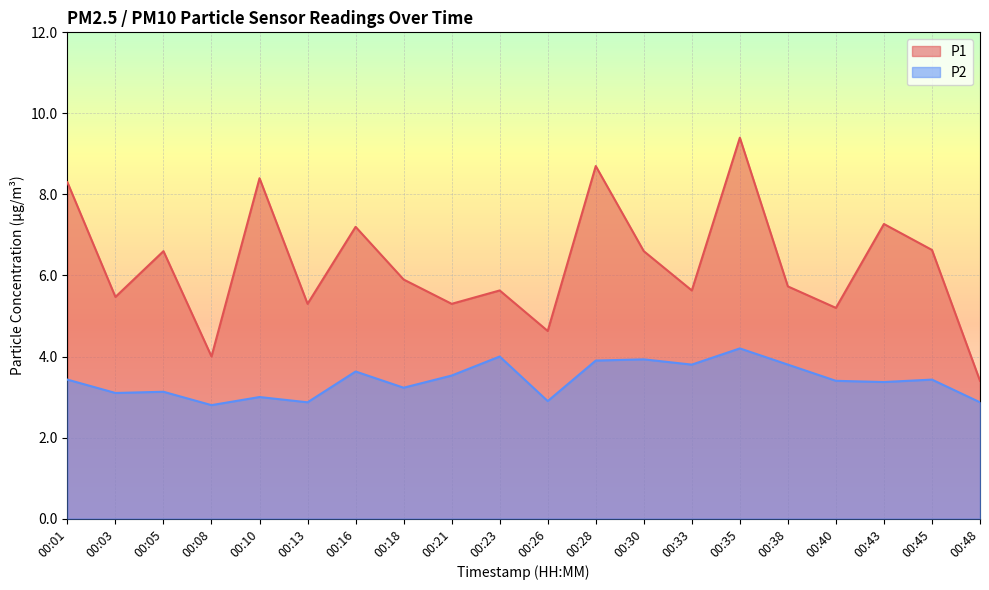

At which category is the sum across all series the highest?

00:35